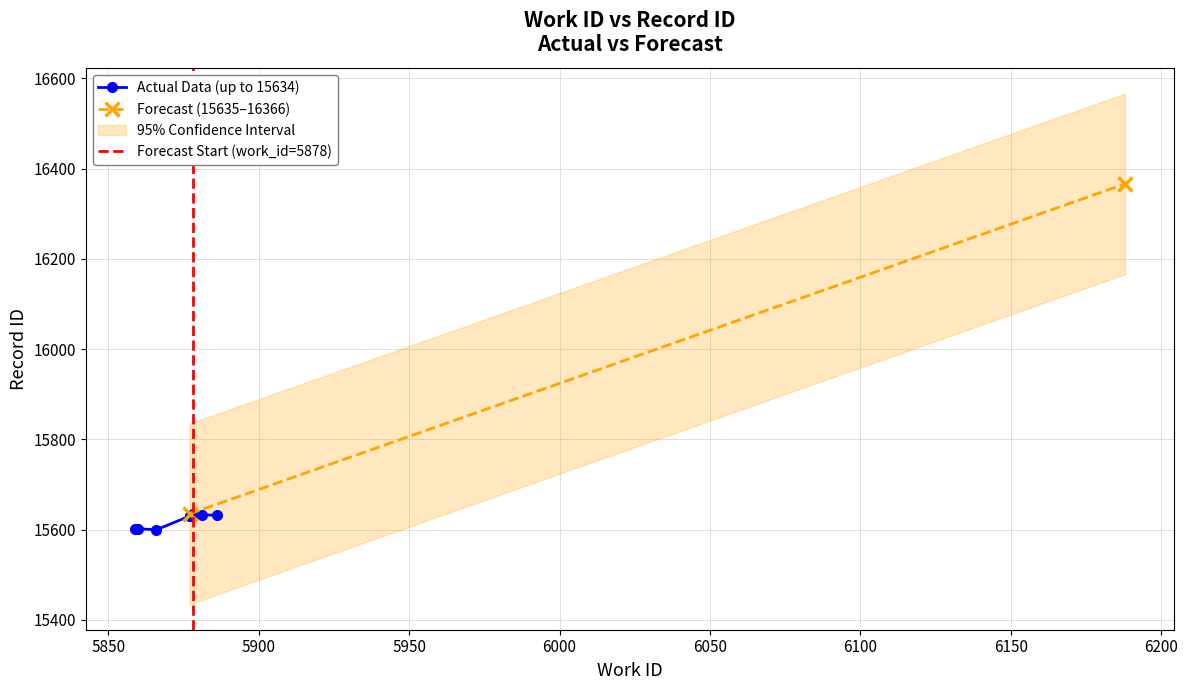

What is the value of the 7th point from the left?

15633